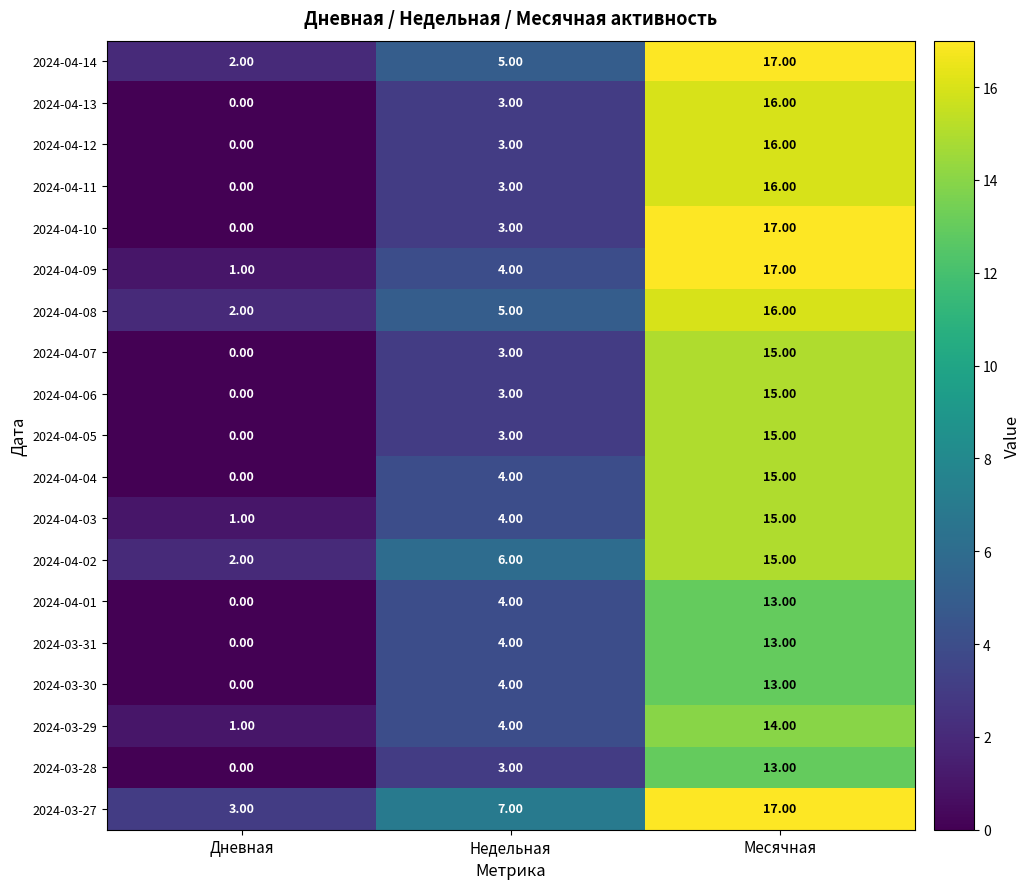

How many categories are shown in the chart?

3